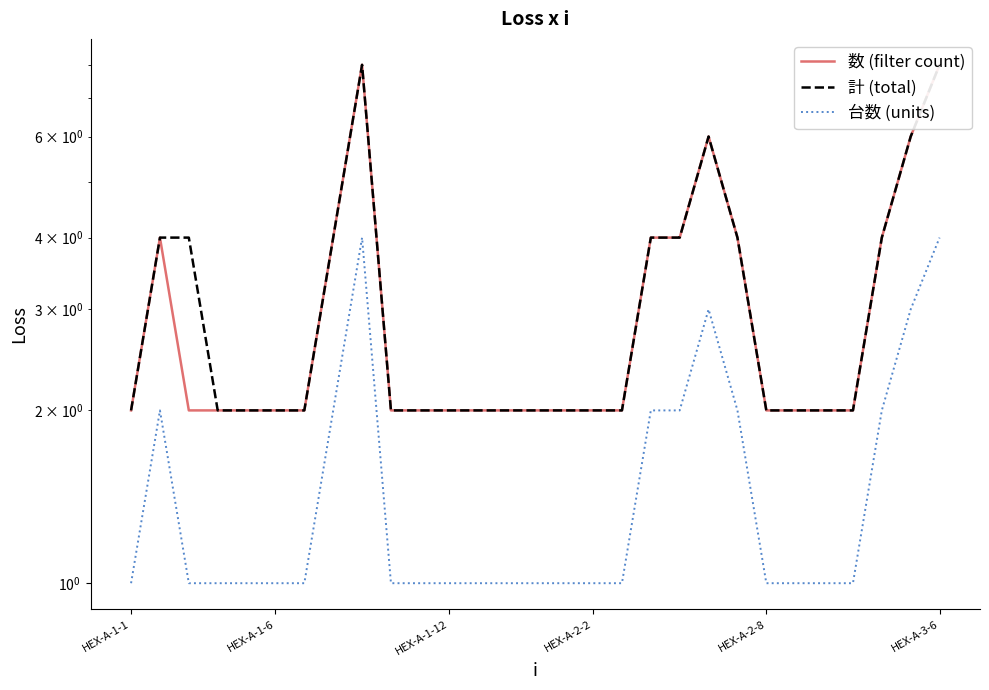

True or false: 計 (total) and 数 (filter count) cross at least once.

False